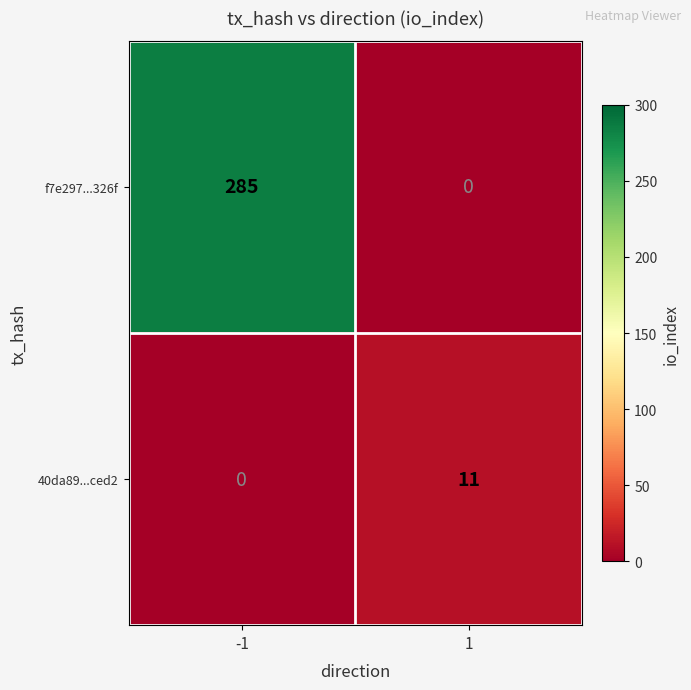

What is the maximum value for f7e297...326f?

285